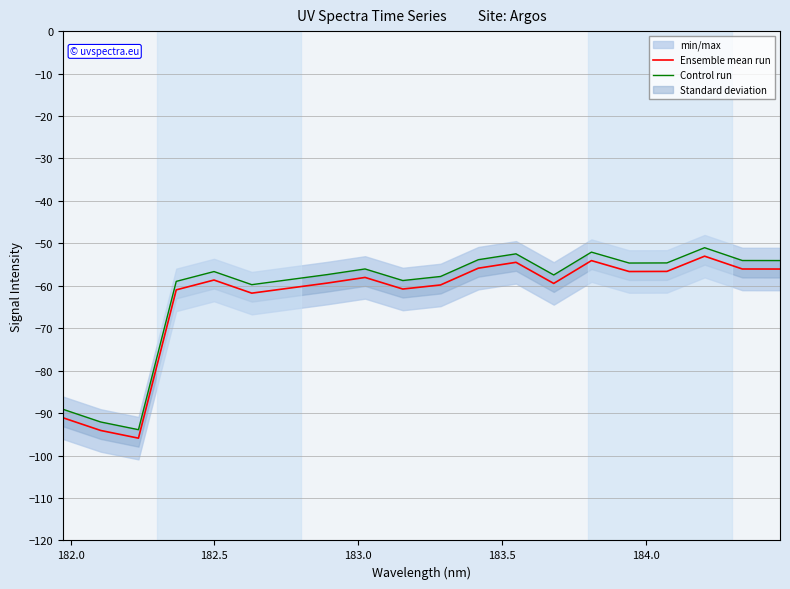

What is the maximum value for Ensemble mean run?

-53.0